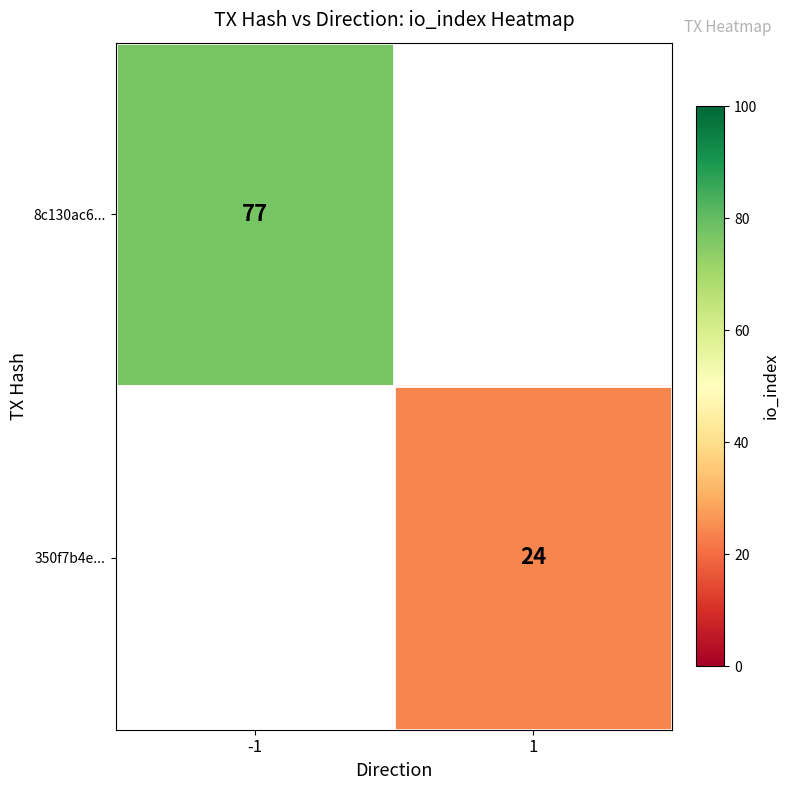

At which category does the chart reach its minimum across all series?

1